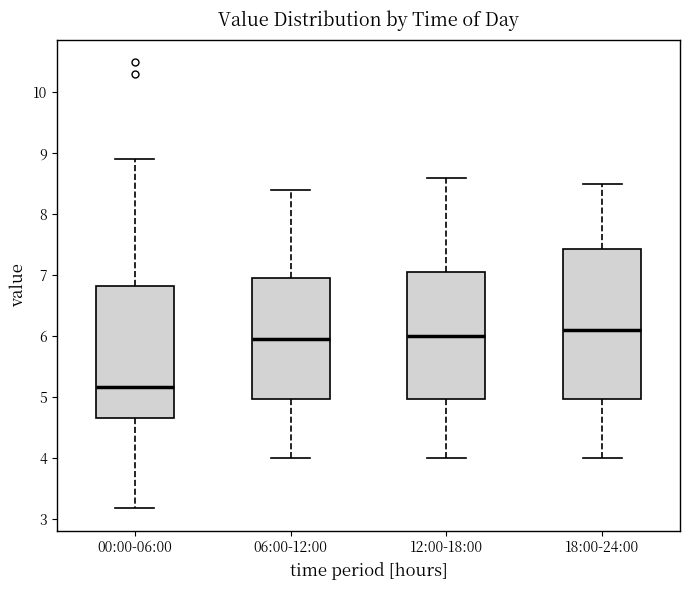

Comparing the boxes themselves (not the whiskers), which one is the tallest?

18:00-24:00